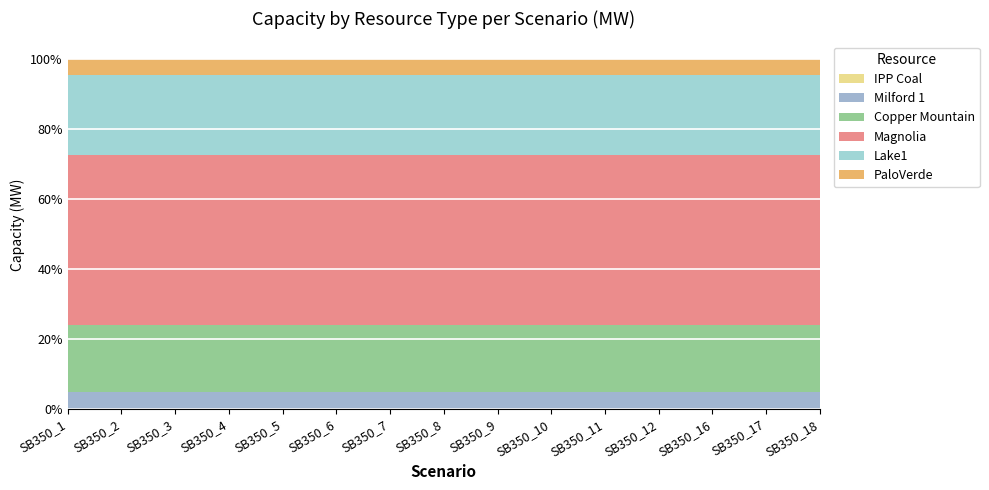

Which series has the largest total across all categories?

Magnolia